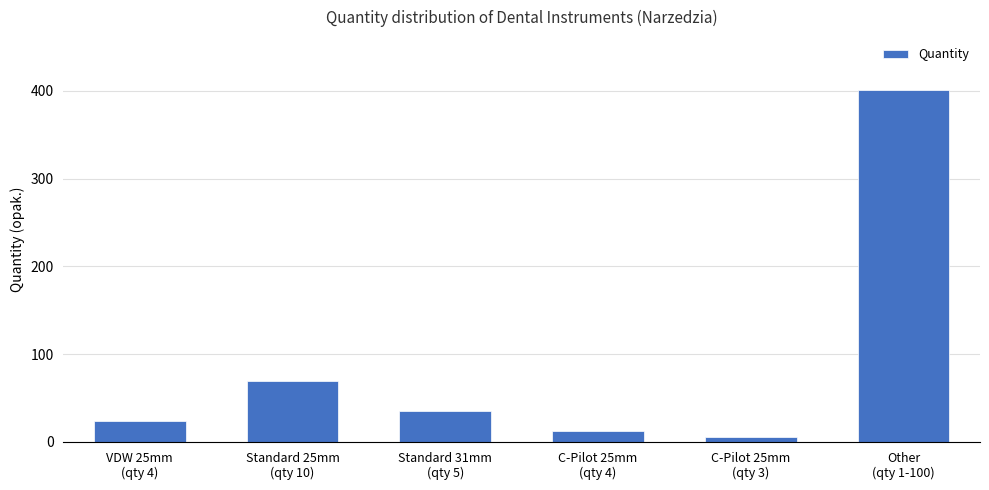

Reading left to right, what are all the values shown in this chart?

VDW 25mm
(qty 4)=24	Standard 25mm
(qty 10)=70	Standard 31mm
(qty 5)=35	C-Pilot 25mm
(qty 4)=12	C-Pilot 25mm
(qty 3)=6	Other
(qty 1-100)=401